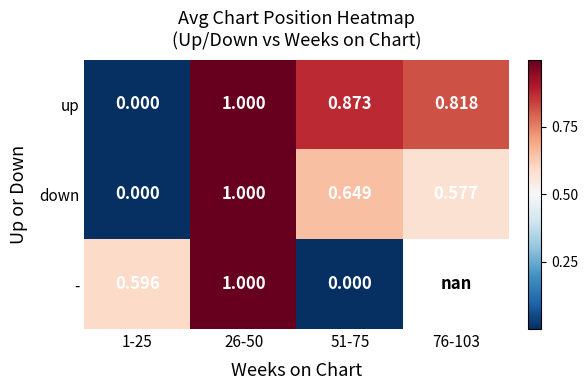

Between 26-50 and 51-75, which series saw the biggest shift?

-